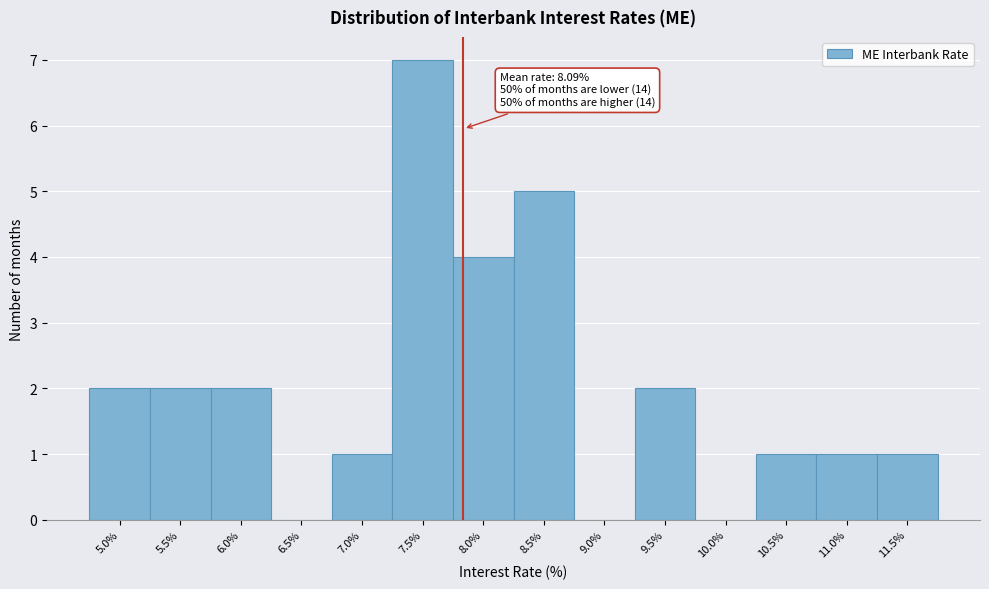

Reading left to right, transcribe all the data shown in this chart.

5.0%=2	5.5%=2	6.0%=2	6.5%=0	7.0%=1	7.5%=7	8.0%=4	8.5%=5	9.0%=0	9.5%=2	10.0%=0	10.5%=1	11.0%=1	11.5%=1